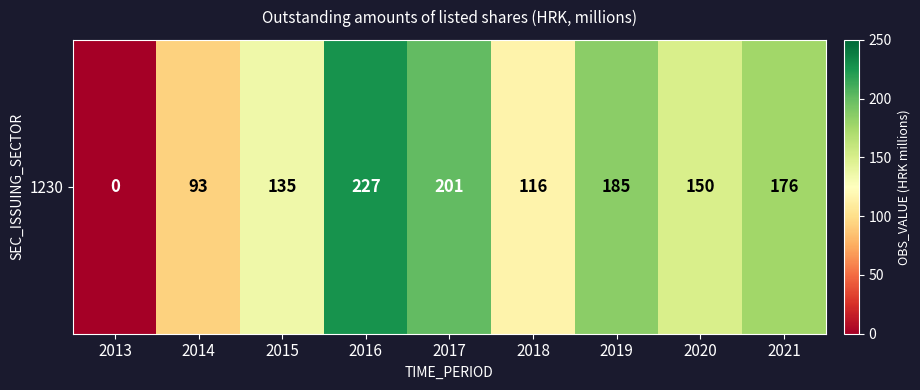

Reading left to right, extract all data points from this chart.

2013=0	2014=93	2015=135	2016=227	2017=201	2018=116	2019=185	2020=150	2021=176